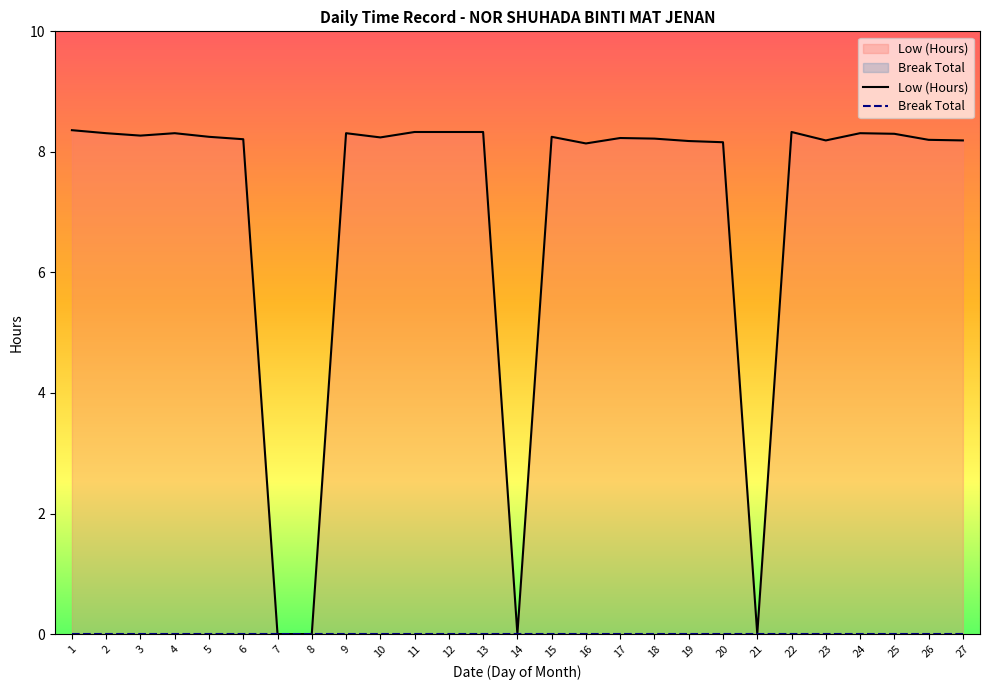

True or false: Break Total and Low (Hours) cross at least once.

False